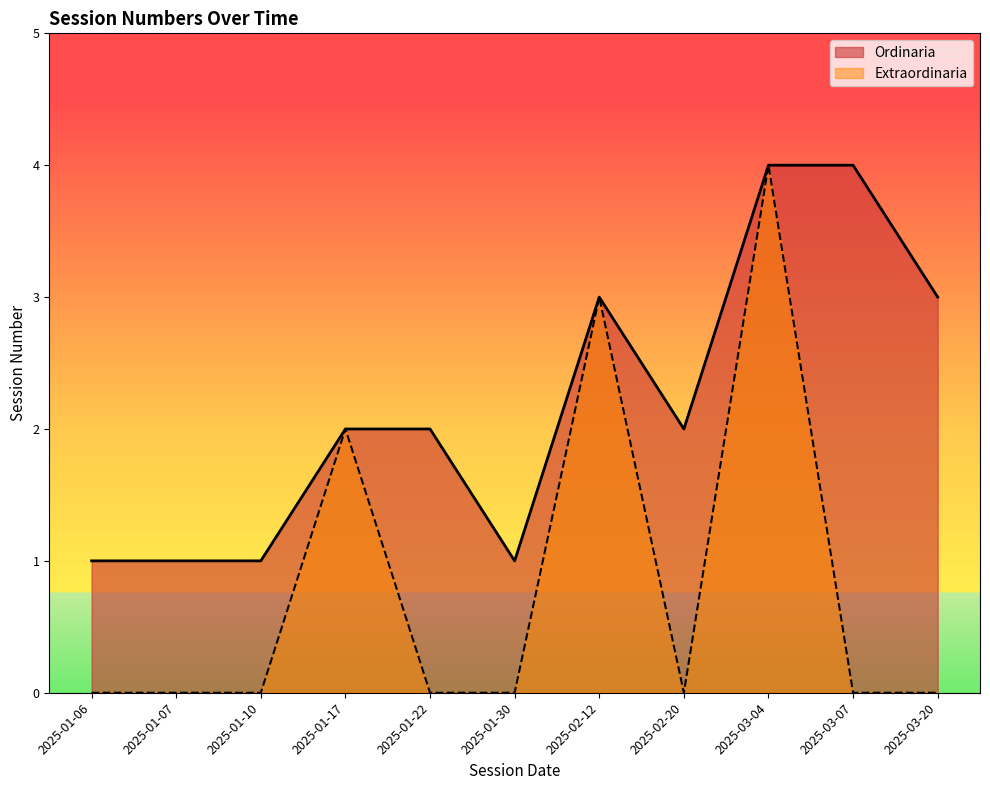

Which series has the largest total across all categories?

Ordinaria